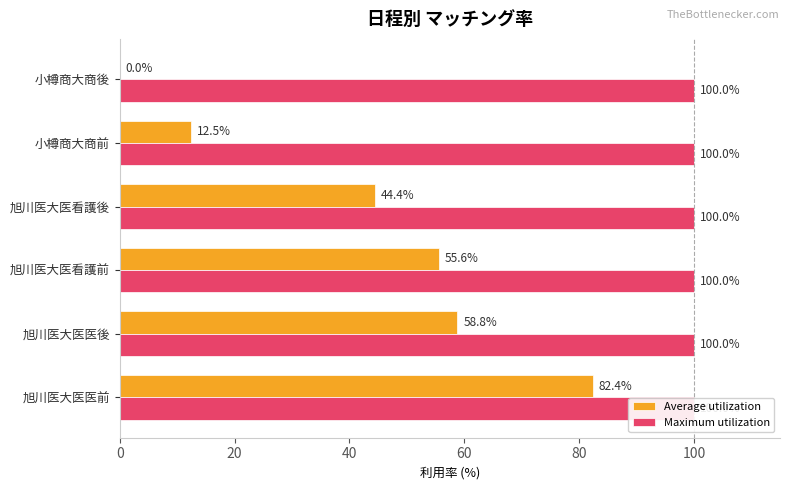

The value of Maximum utilization at 0 is 0.2. True or false?

False